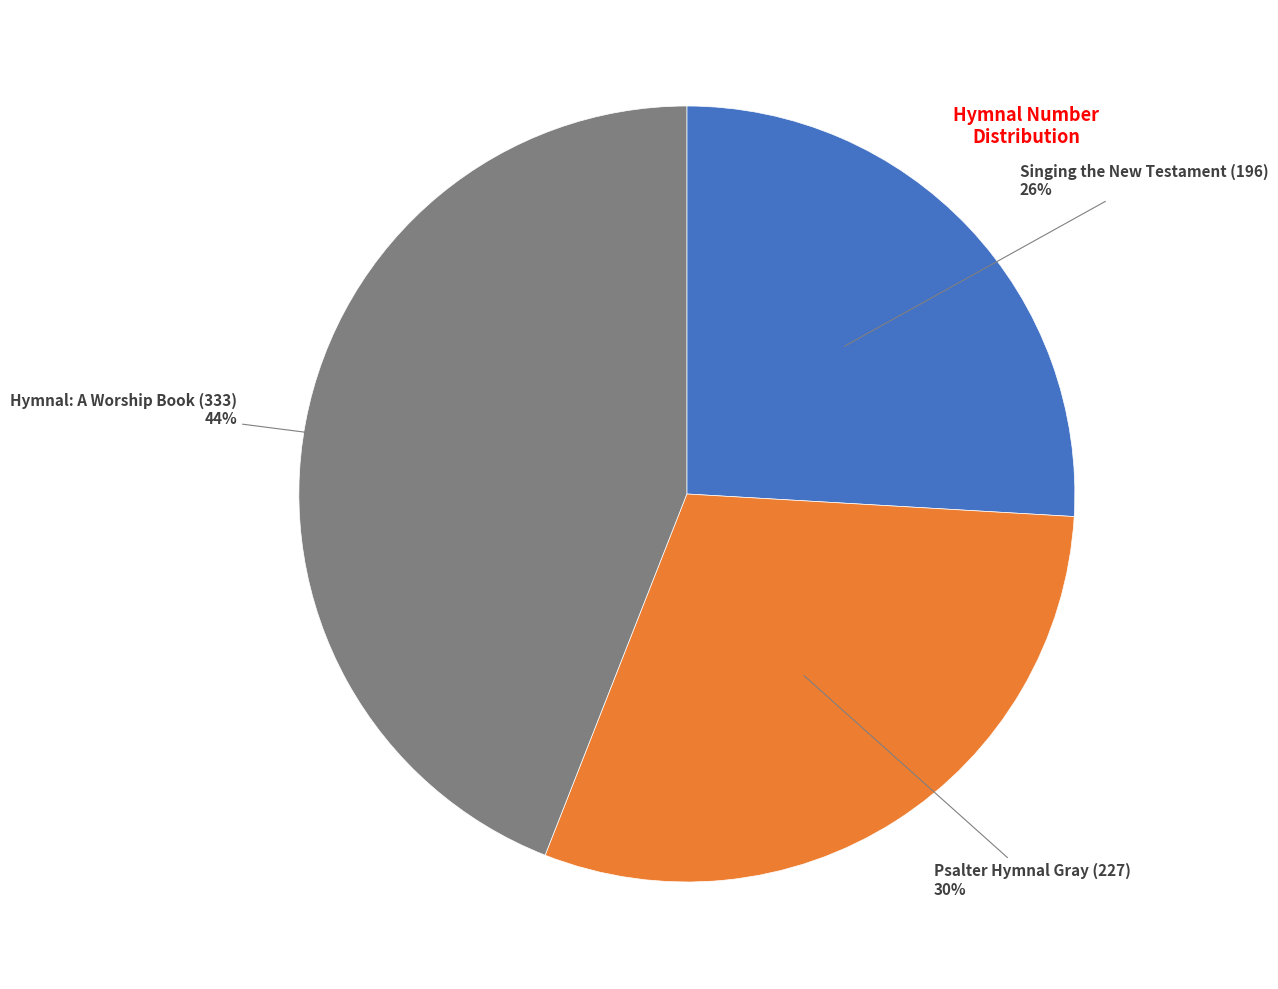

To the nearest percent, what is the average slice percentage?

33%